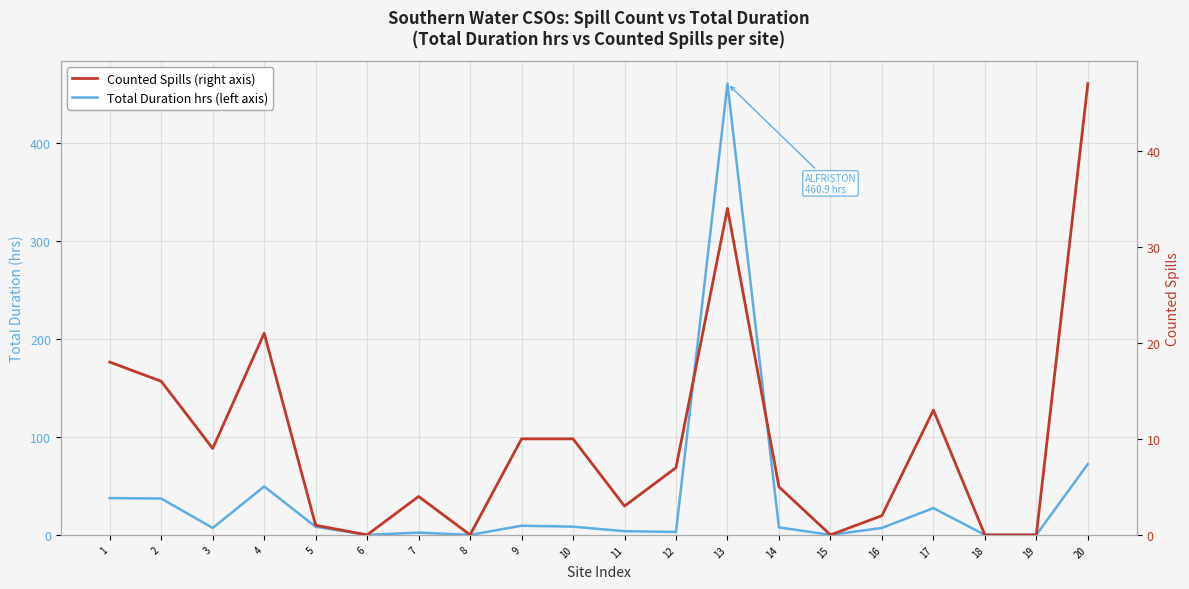

What value does the Total Duration (hrs) series have at 7?

2.3